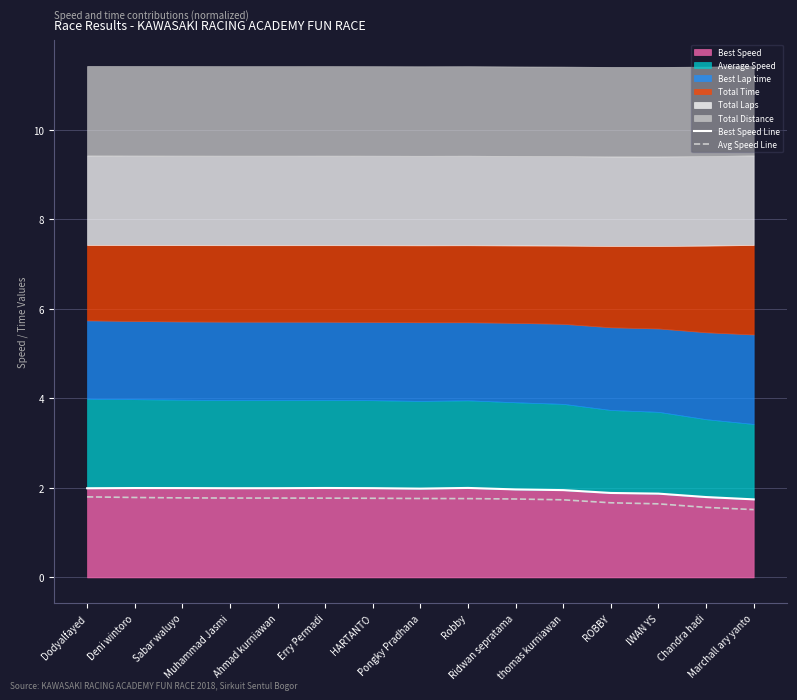

What is the difference between the maximum and minimum values in the Avg Speed Line series?

0.3